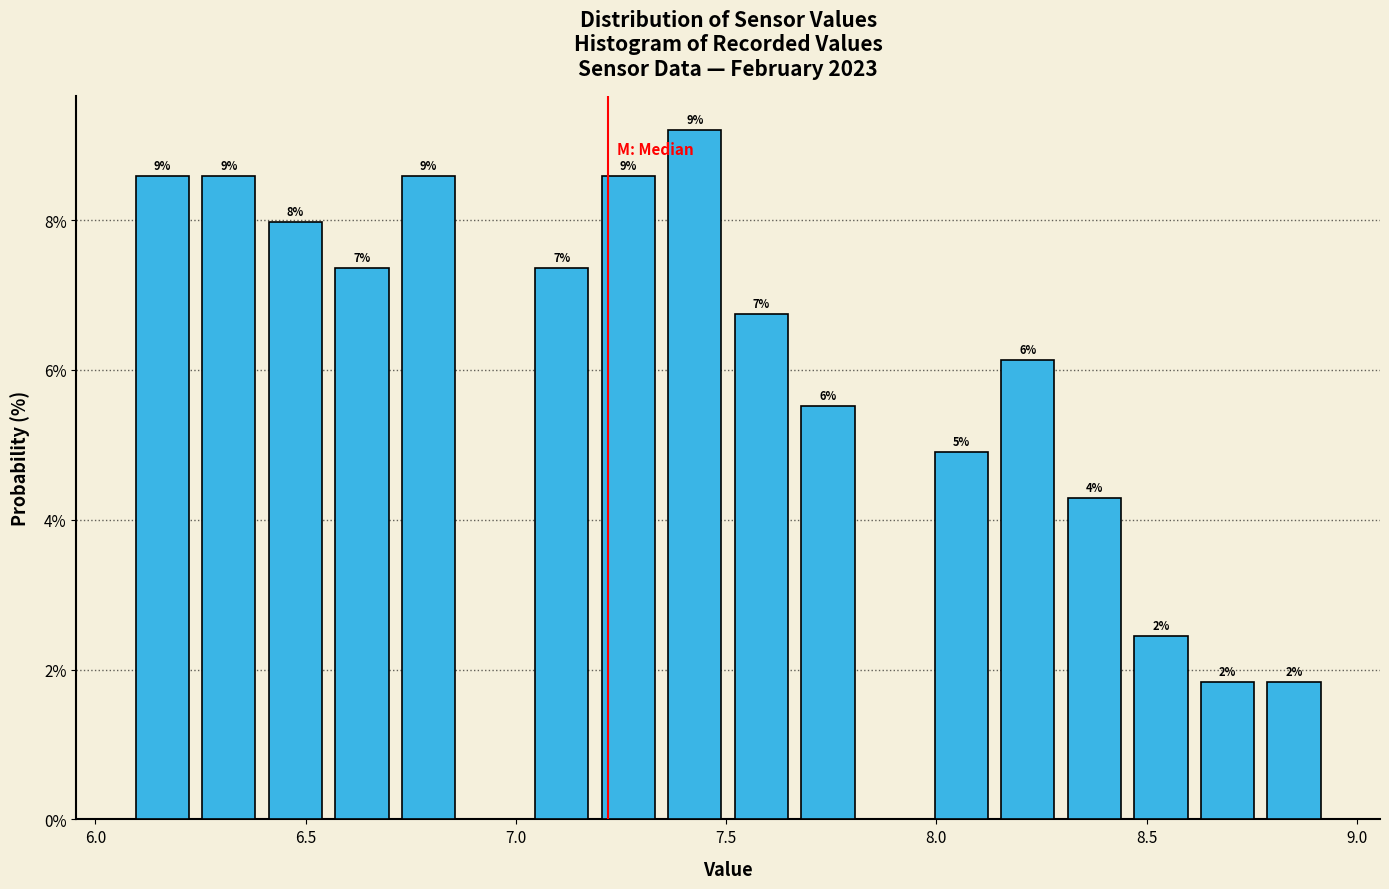

Read against the x-axis, roughly where is the centre of the tallest bar?

7.45